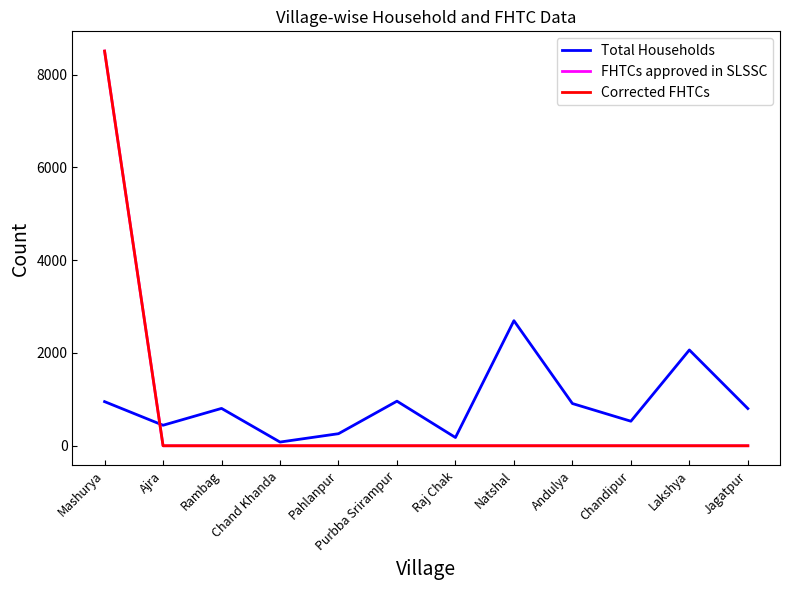

Which series changed the most between Chand Khanda and Raj Chak?

Total Households